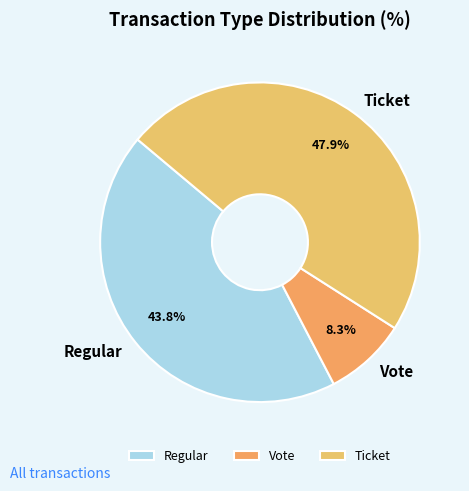

Does any single category account for the majority?

No